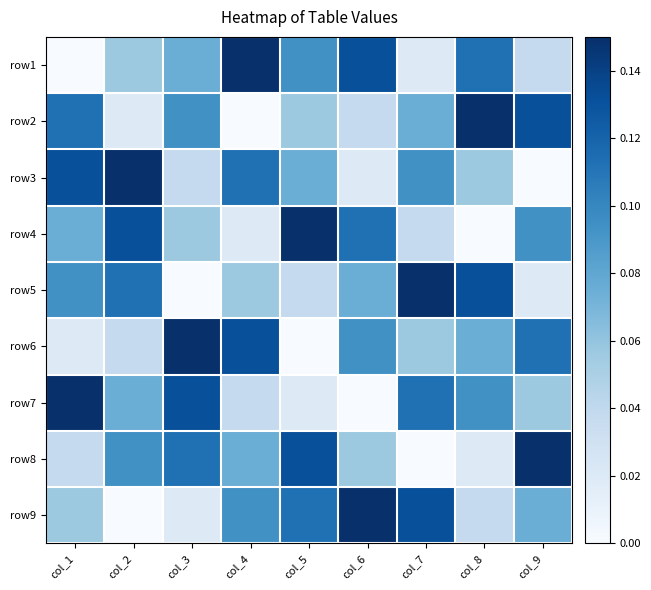

Between col_3 and col_1, which is larger?

col_3